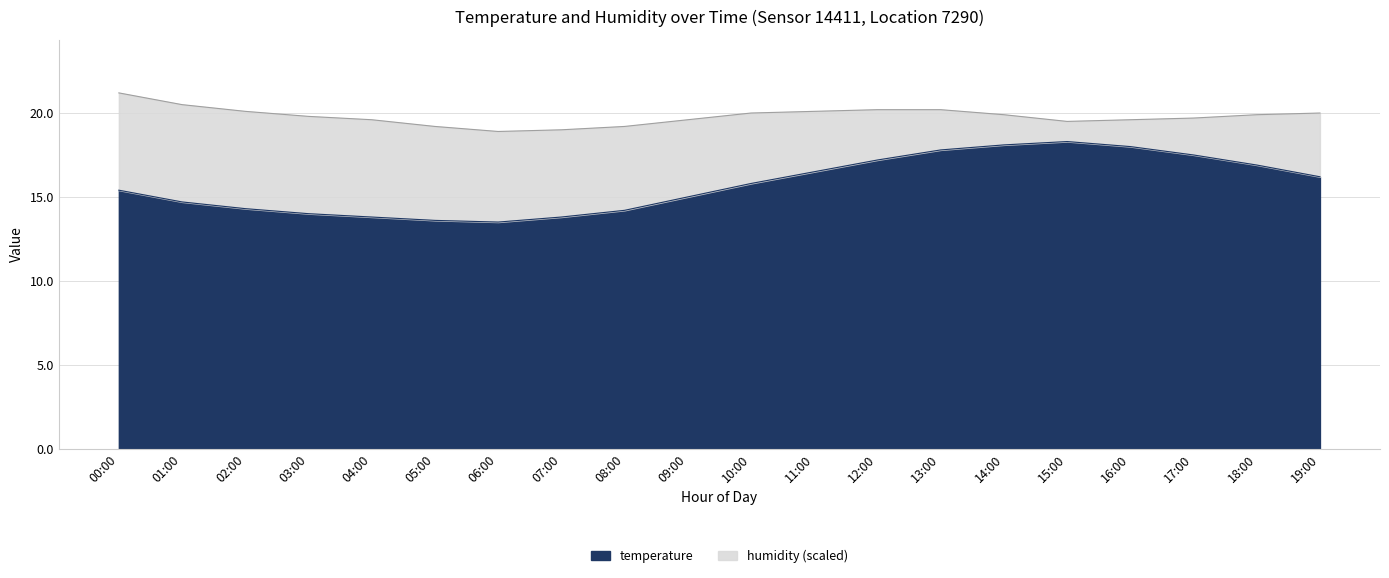

What is the difference between the values at 12:00 and 15:00?

1.1